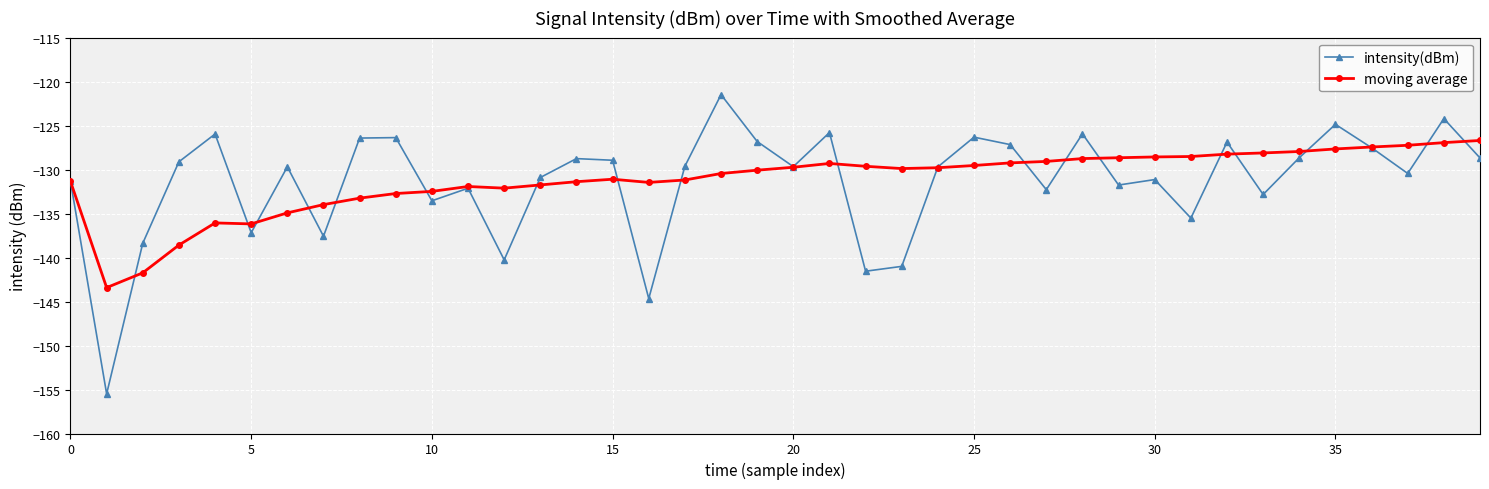

What is the minimum value shown in the chart?

-155.5